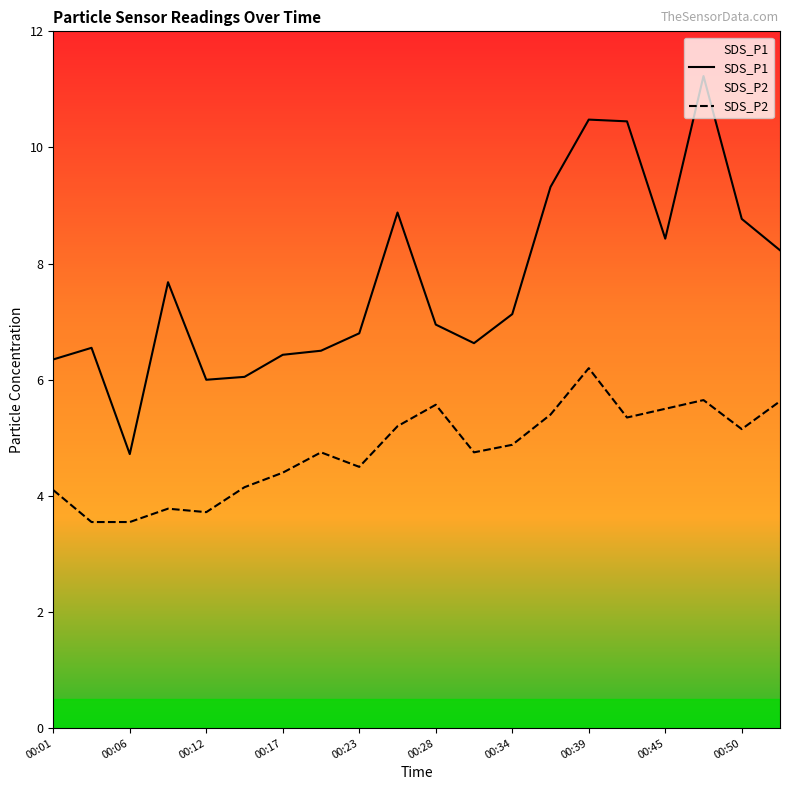

Is the value of SDS_P2 at 00:34 greater than the value of SDS_P1 at 00:50?

No